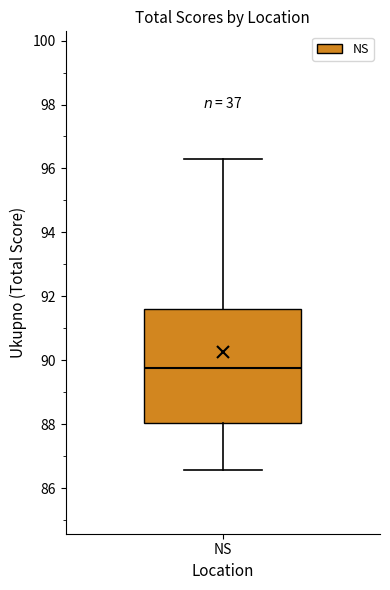

Where is the lower edge of the box for NS on the y-axis? The values are not printed on the chart, so give them approximately, as read against the axis.

88.0